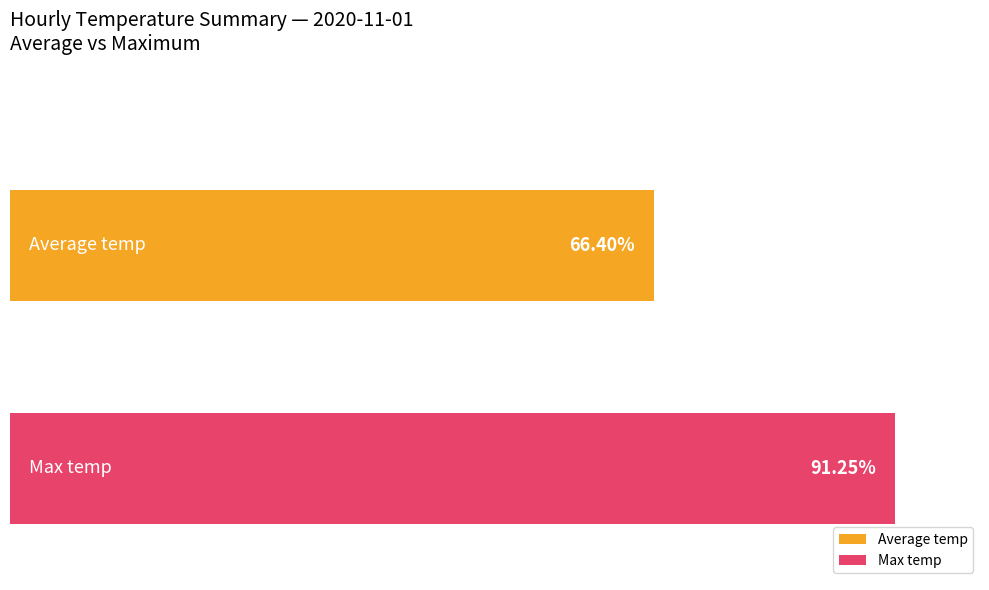

Which series has the widest spread of values?

Average temp